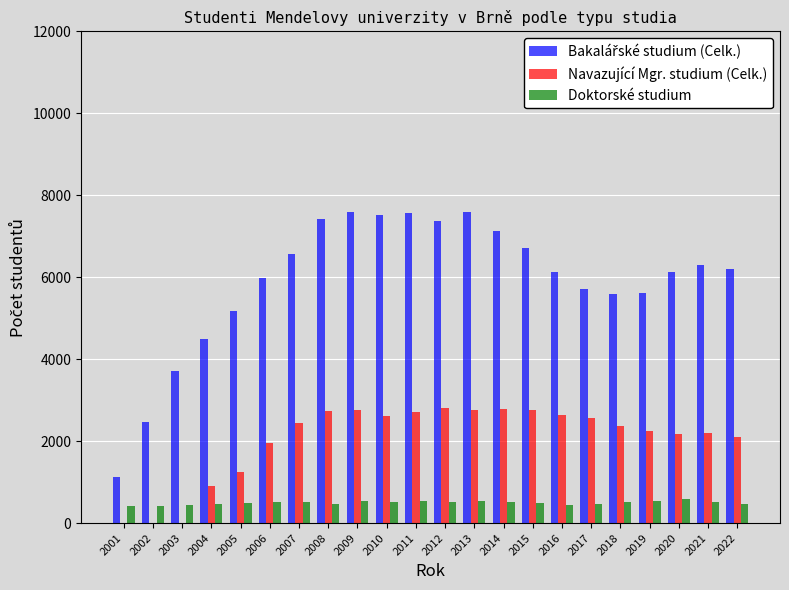

What is the sum of all Navazující Mgr. studium (Celk.) values?

44802